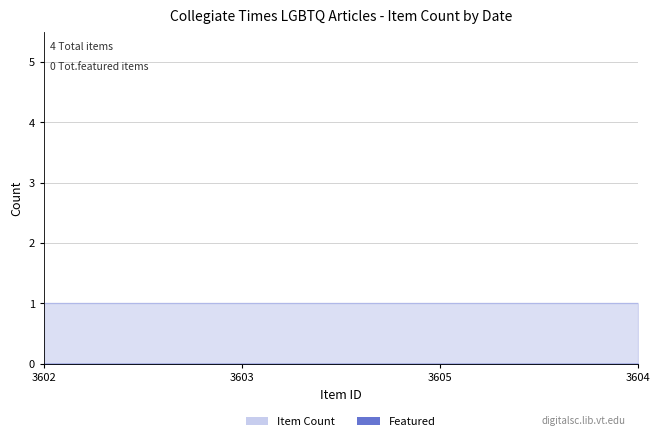

True or false: Item Count and Featured cross at least once.

False